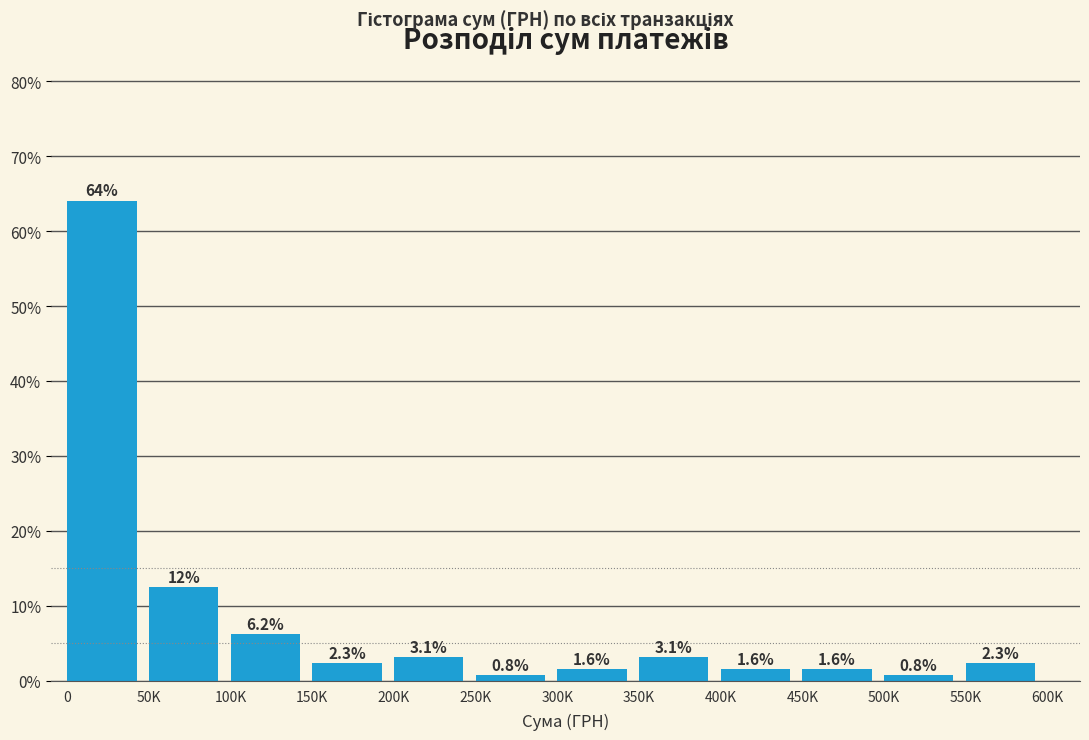

The chart shows a value of 1.6 at 300K. True or false?

True